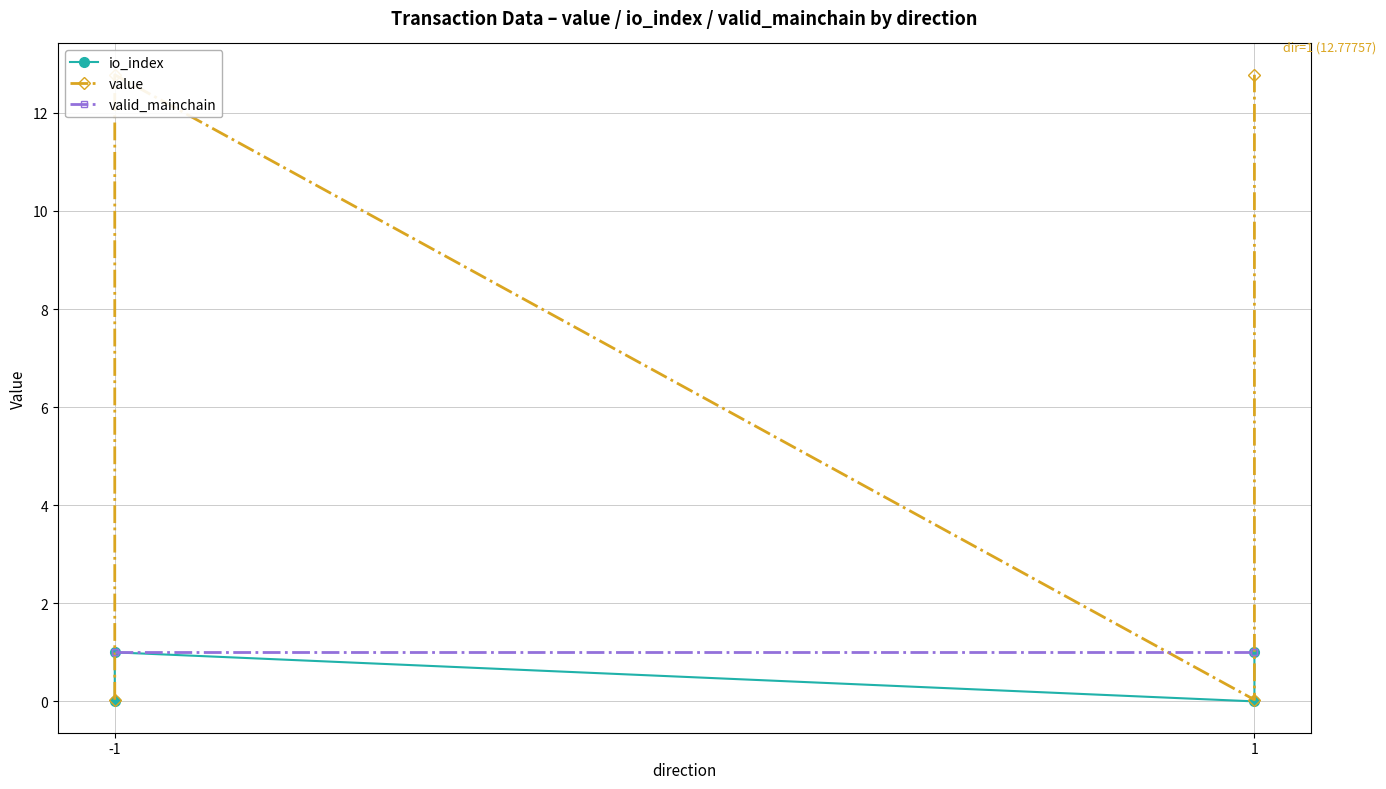

What are all the series names shown in the legend?

io_index, value, valid_mainchain